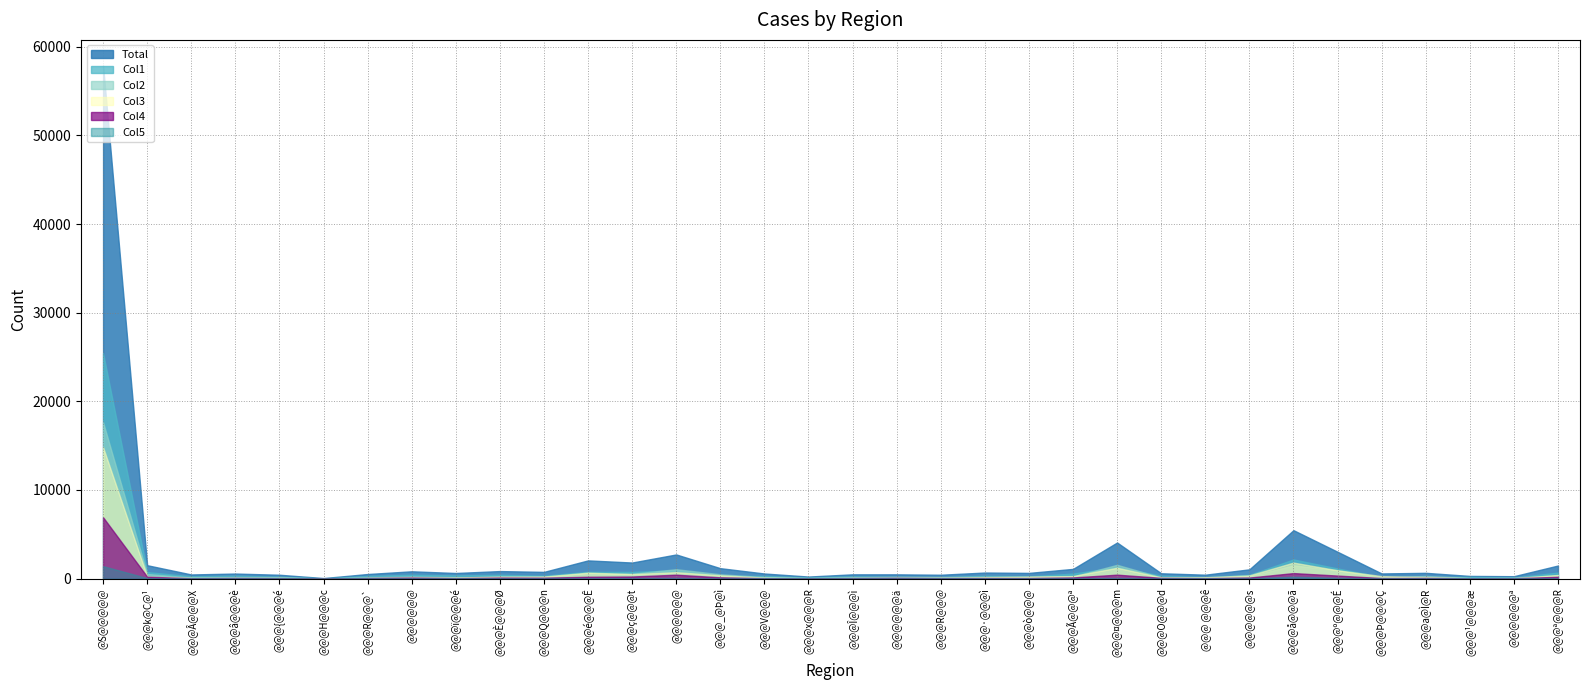

Which series has the largest total across all categories?

Total